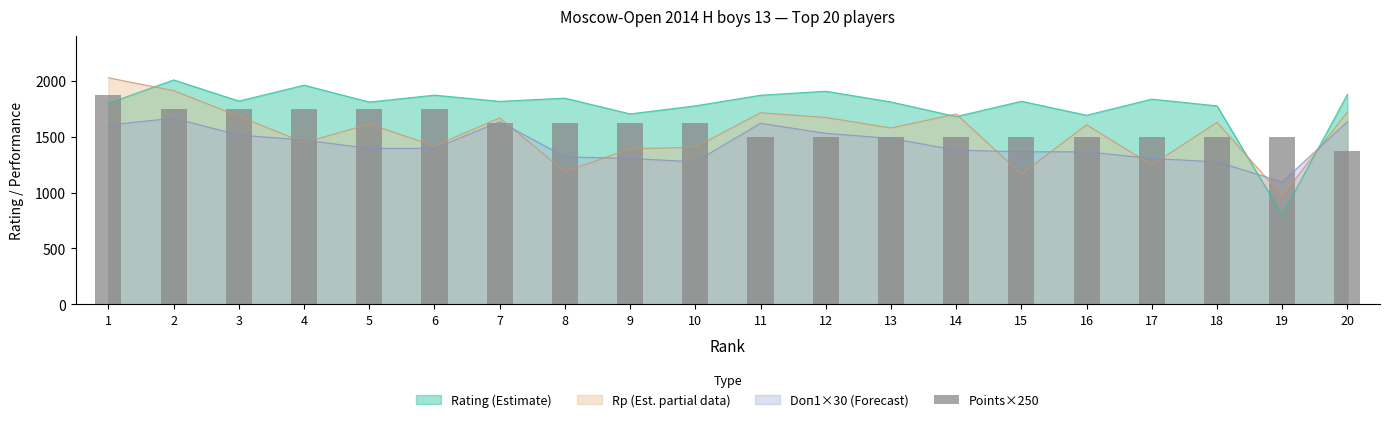

The value at 17 is 693. True or false?

False